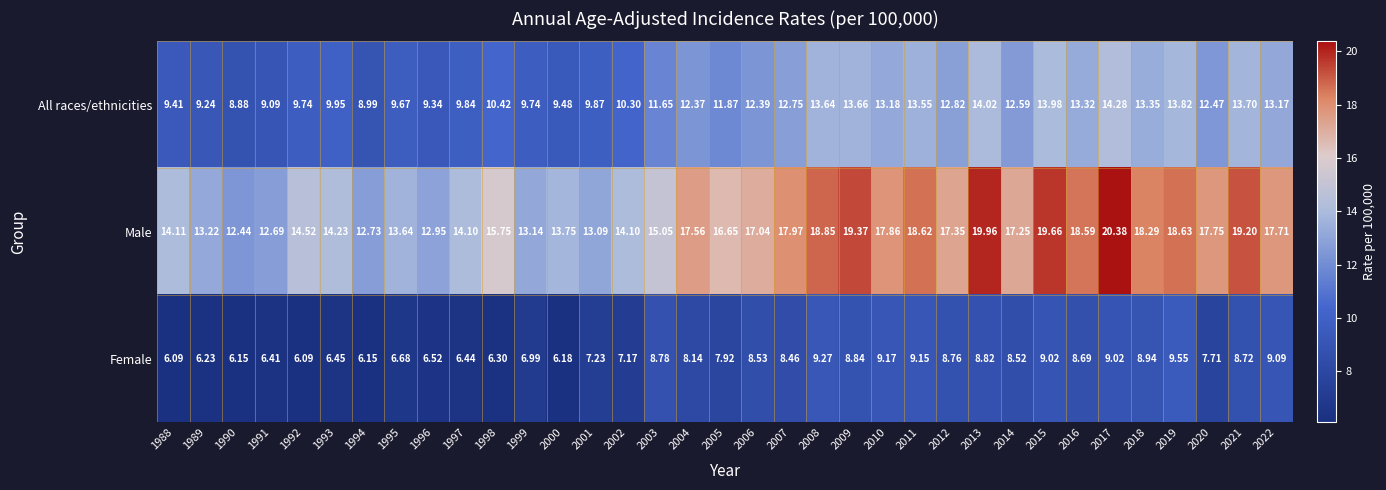

Which series has the largest total across all categories?

Male